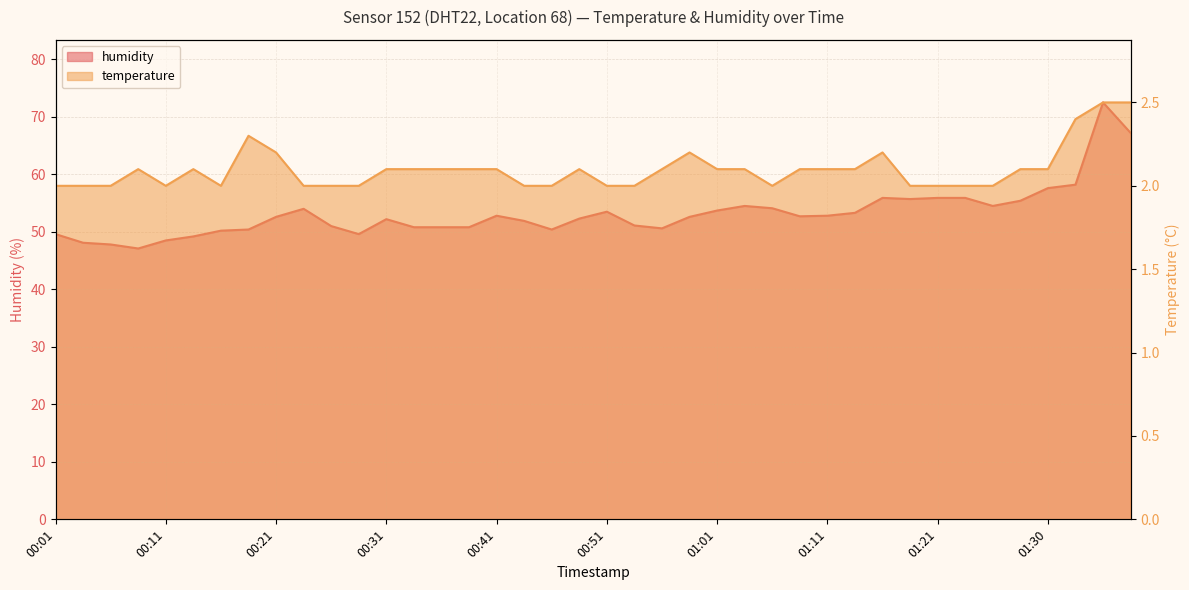

Does the chart display data point markers on the line(s)?

No